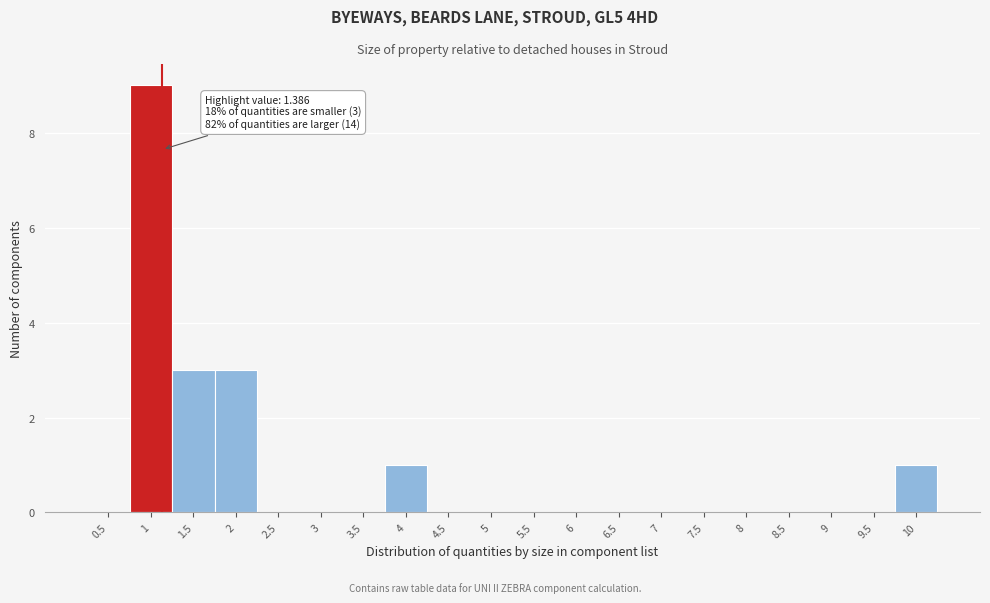

Reading left to right, extract all data points from this chart.

0.5=0	1=9	1.5=3	2=3	2.5=0	3=0	3.5=0	4=1	4.5=0	5=0	5.5=0	6=0	6.5=0	7=0	7.5=0	8=0	8.5=0	9=0	9.5=0	10=1